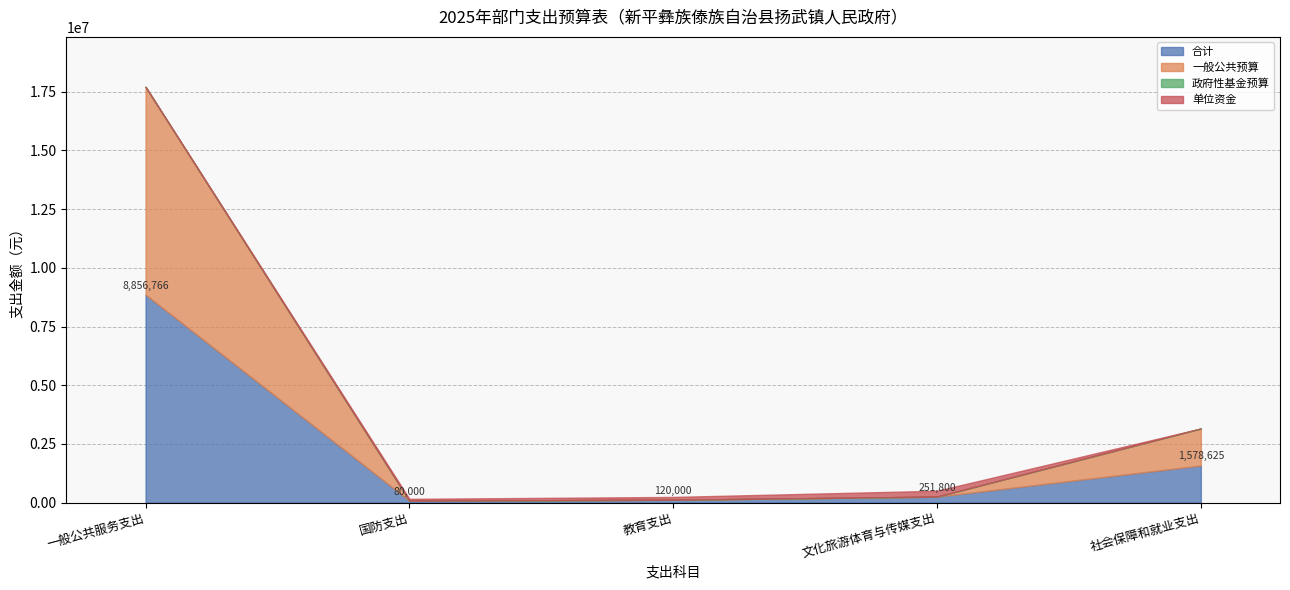

What is the label of the 4th point from the right?

国防支出